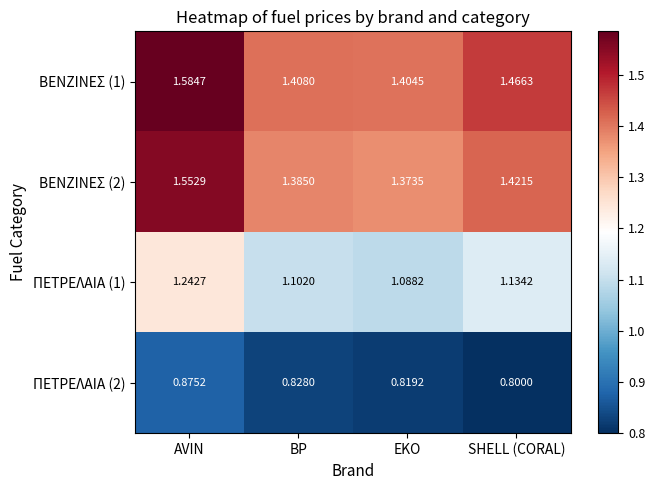

Rank the categories by ΠΕΤΡΕΛΑΙΑ (1) value from highest to lowest.

AVIN, SHELL (CORAL), BP, EKO